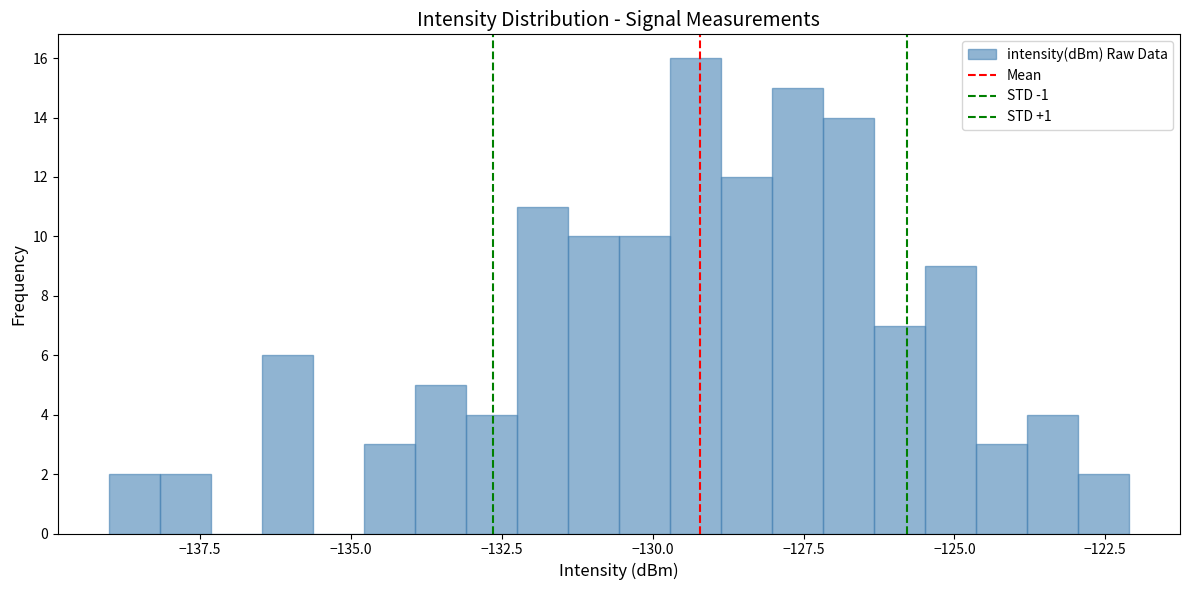

Around what value on the x-axis is the tallest bar? Give the approximate position of its centre, as read against the axis.

-129.5